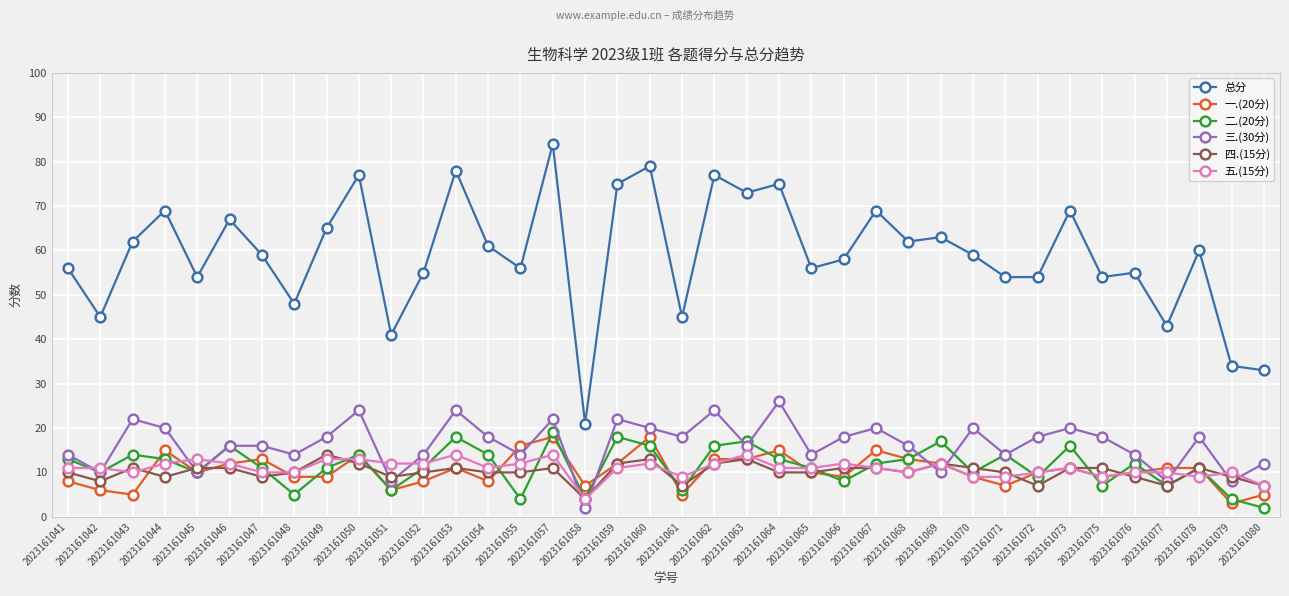

How many values in the 三.(30分) series are below 18?

19